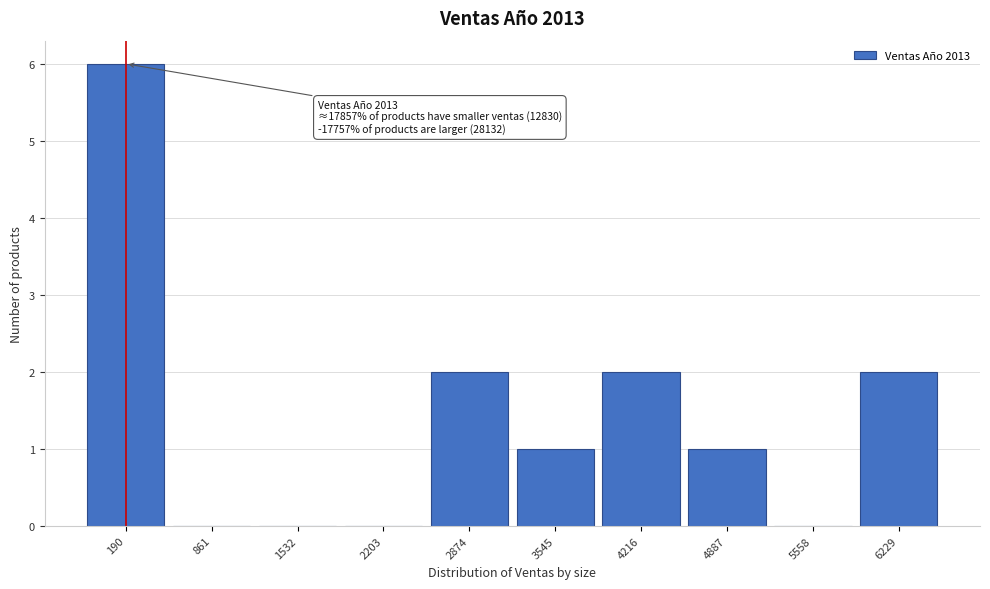

Reading left to right, extract all data points from this chart.

190=6	861=0	1532=0	2203=0	2874=2	3545=1	4216=2	4887=1	5558=0	6229=2